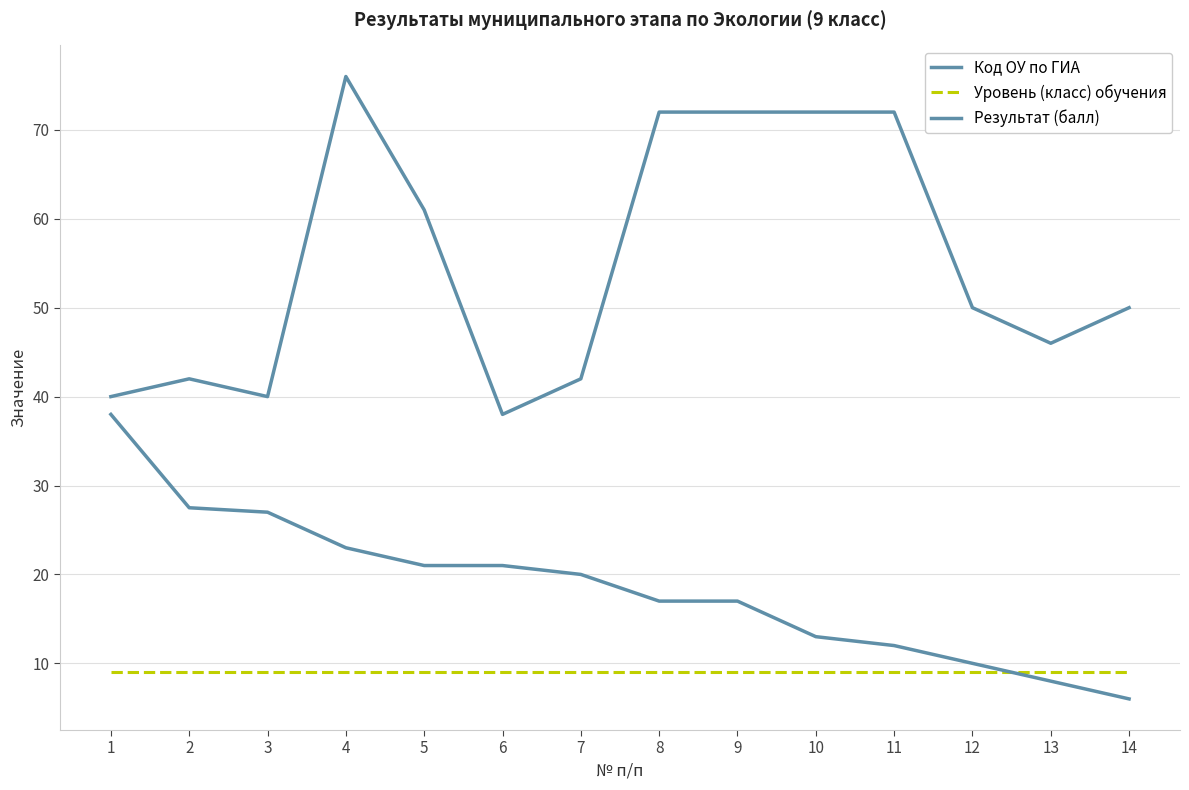

Count the number of categories in the chart.

14